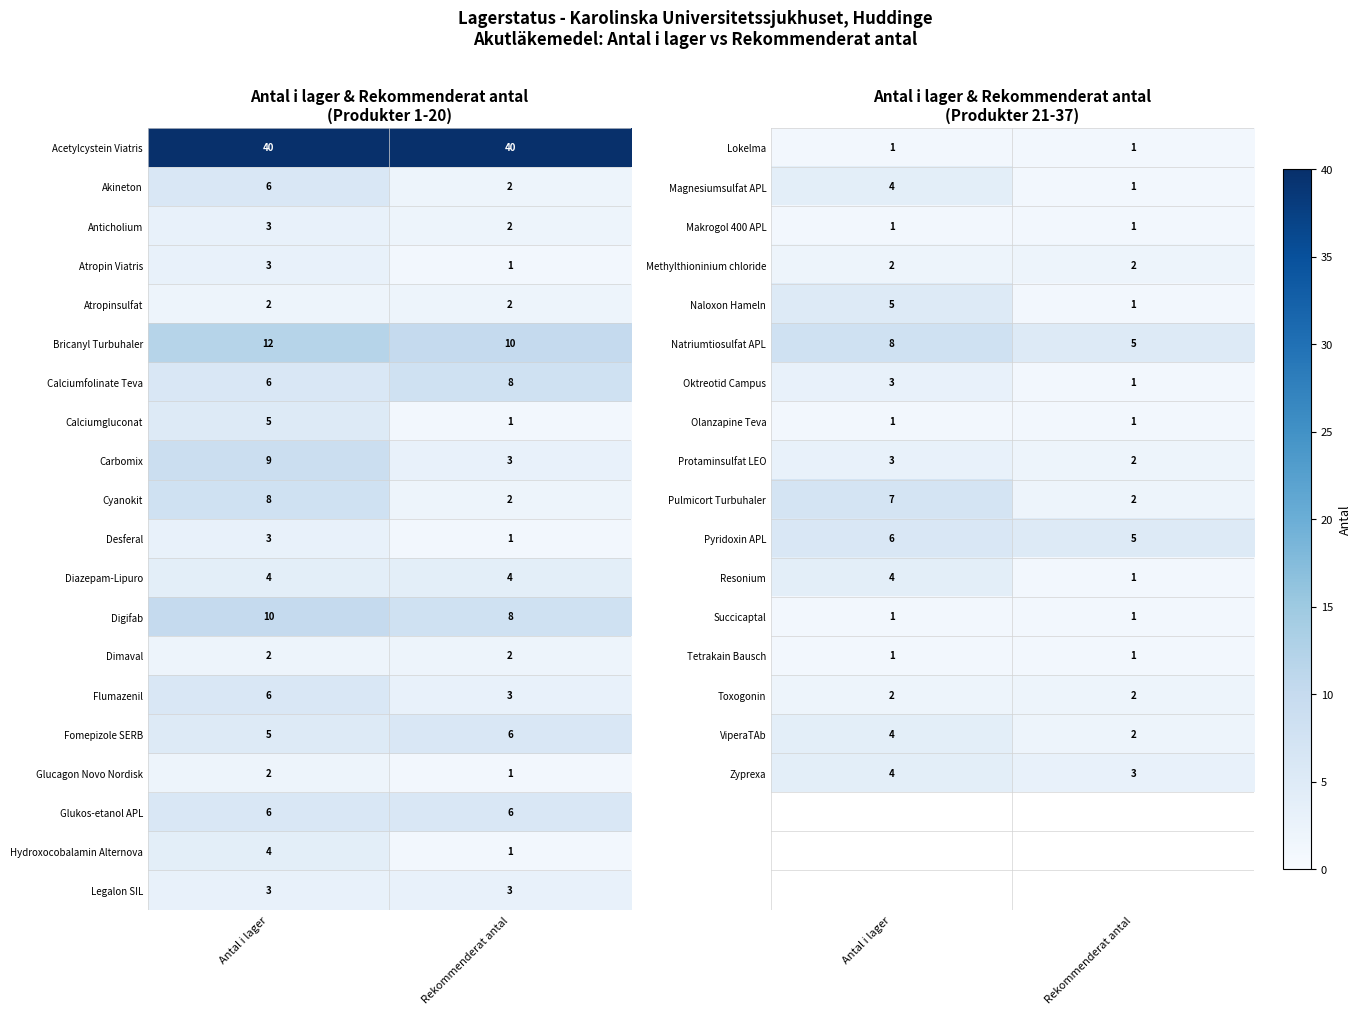

What is the sum of all Lokelma values?

2